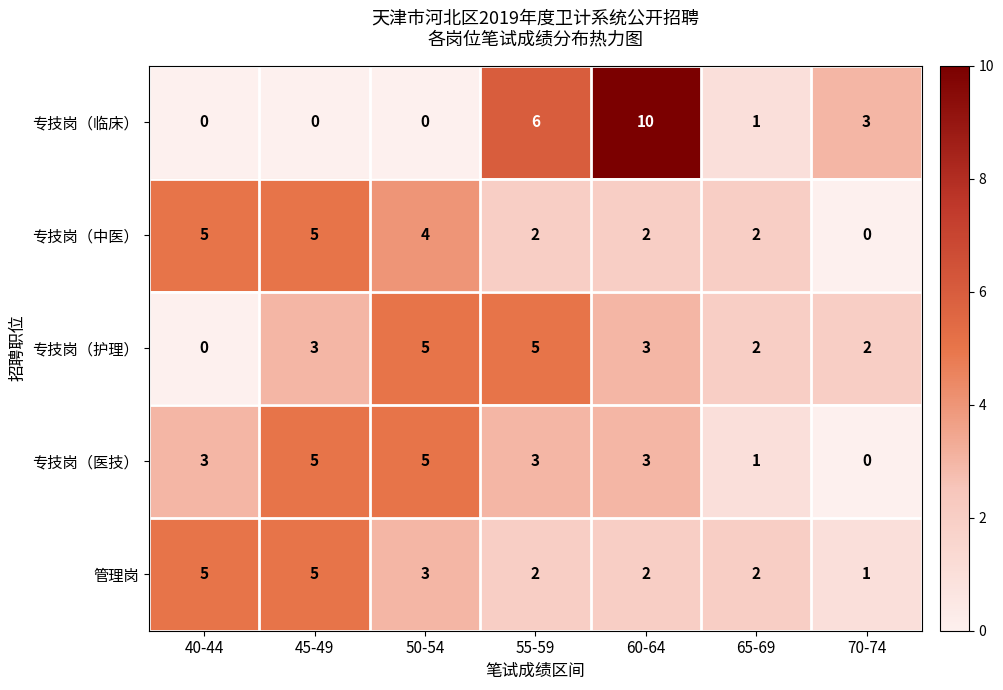

At which category is the sum across all series the highest?

60-64